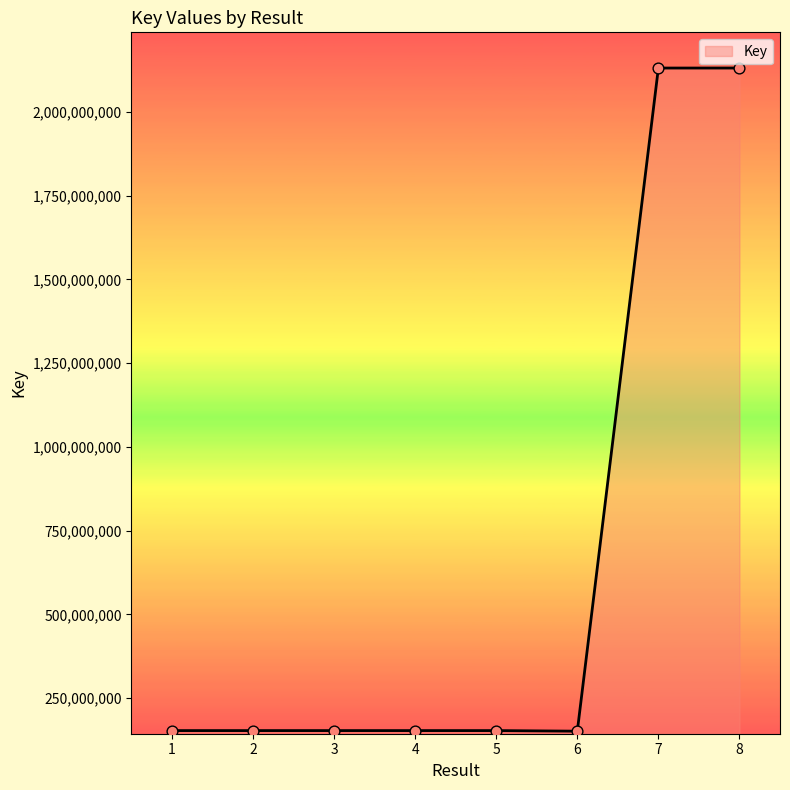

What is the change in value from 2 to 8?

+1976778307